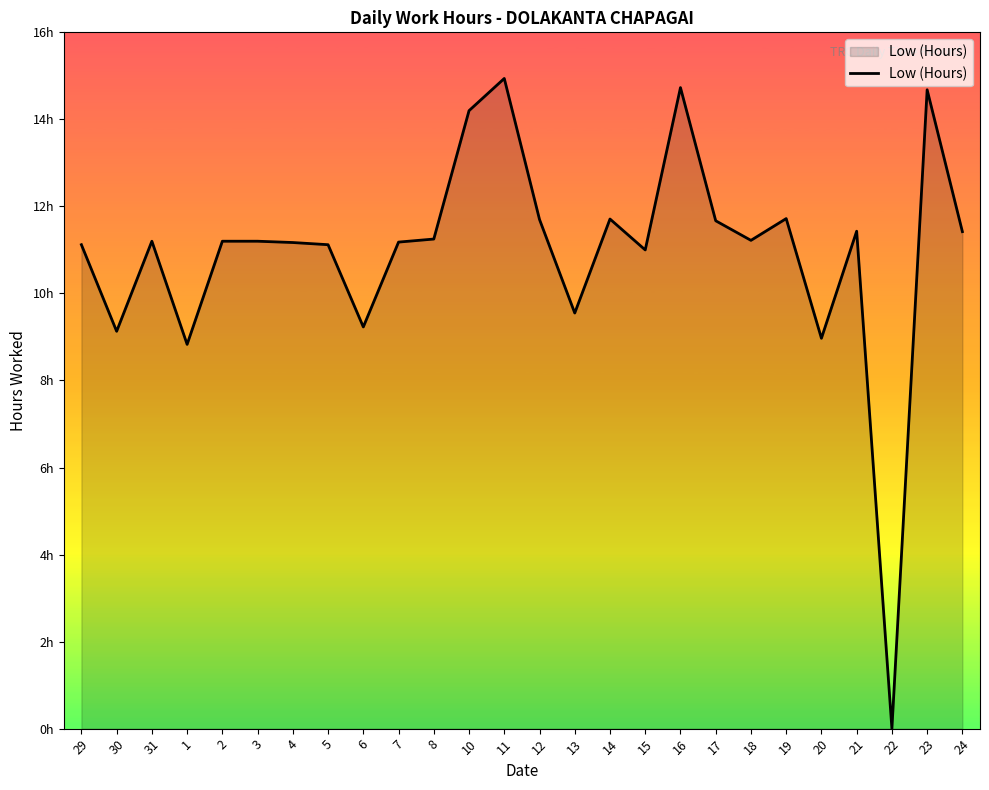

How many lines are shown in the chart?

1